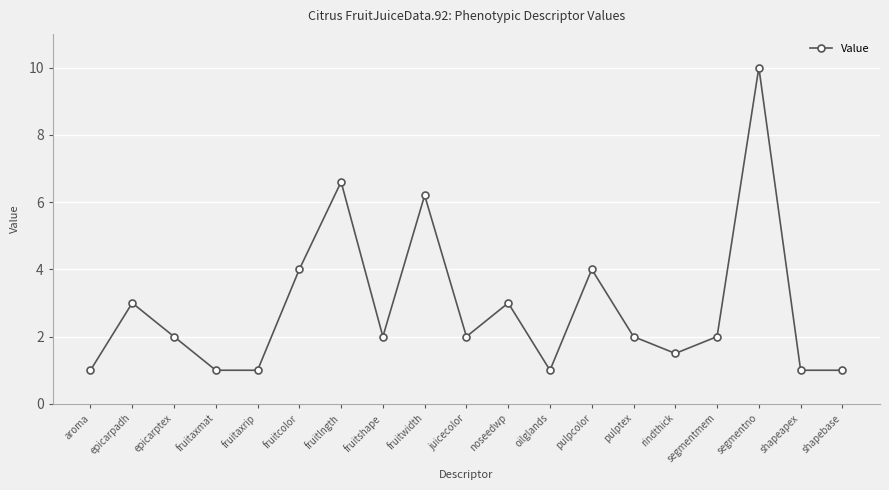

Is this an area chart (filled region under the line)?

No